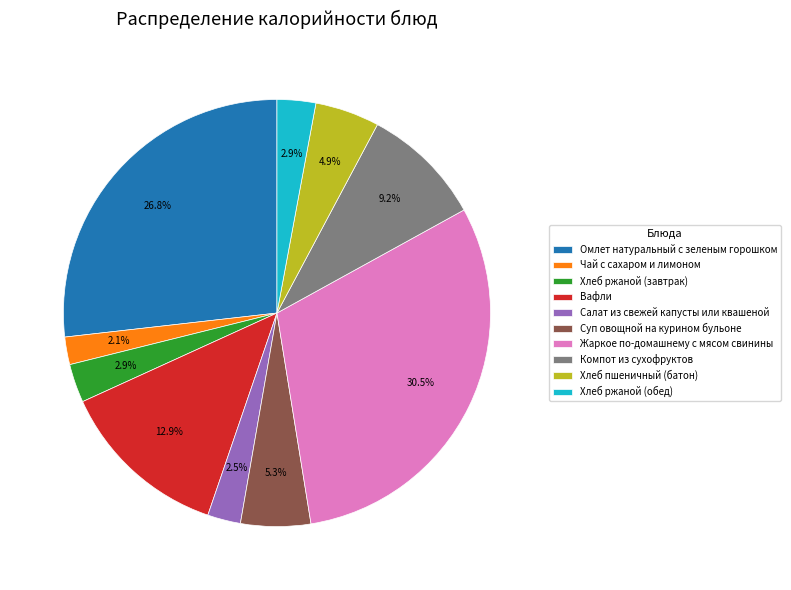

Does Хлеб пшеничный (батон) account for over 50% of the chart?

No